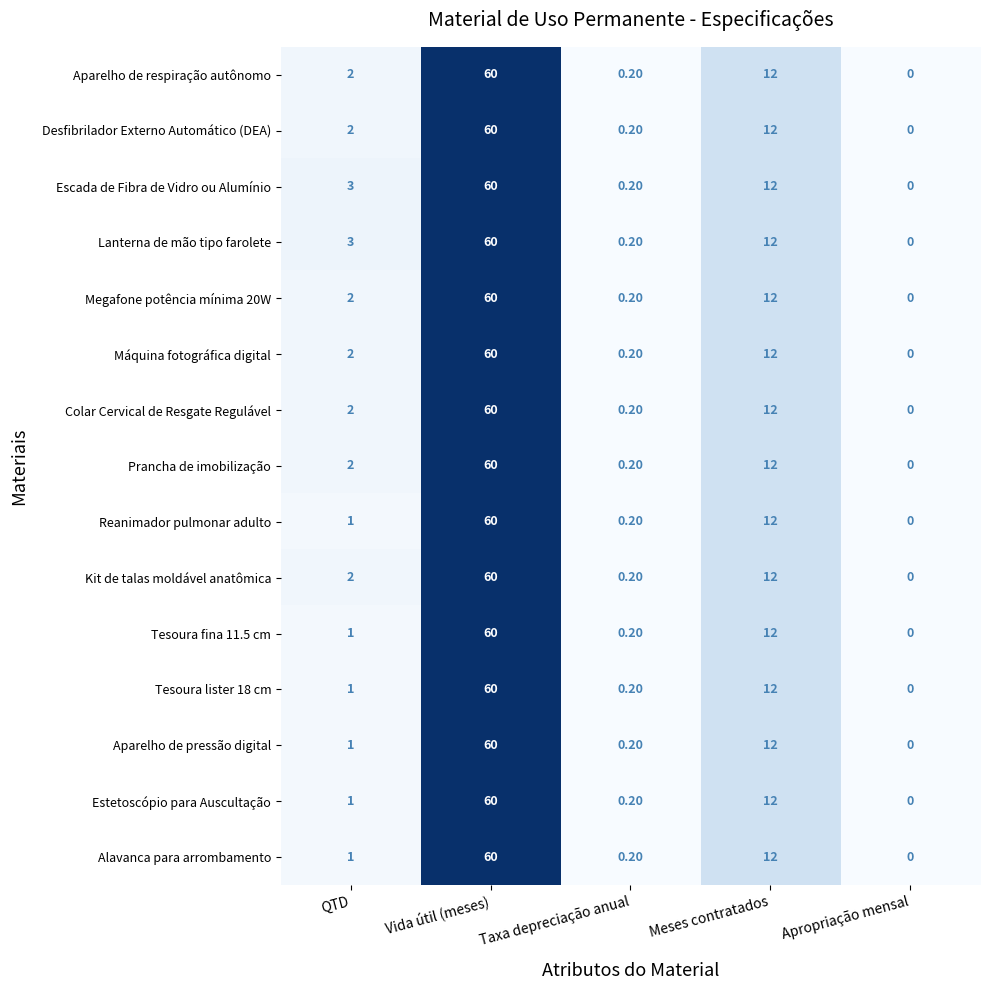

At which label is Tesoura fina 11.5 cm closest to 30?

Meses contratados